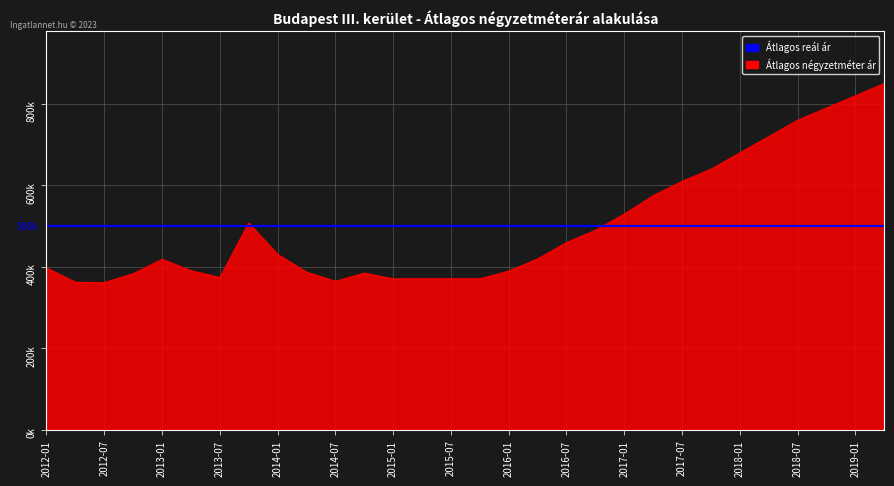

At which category does the data reach its first local valley?

2012-07